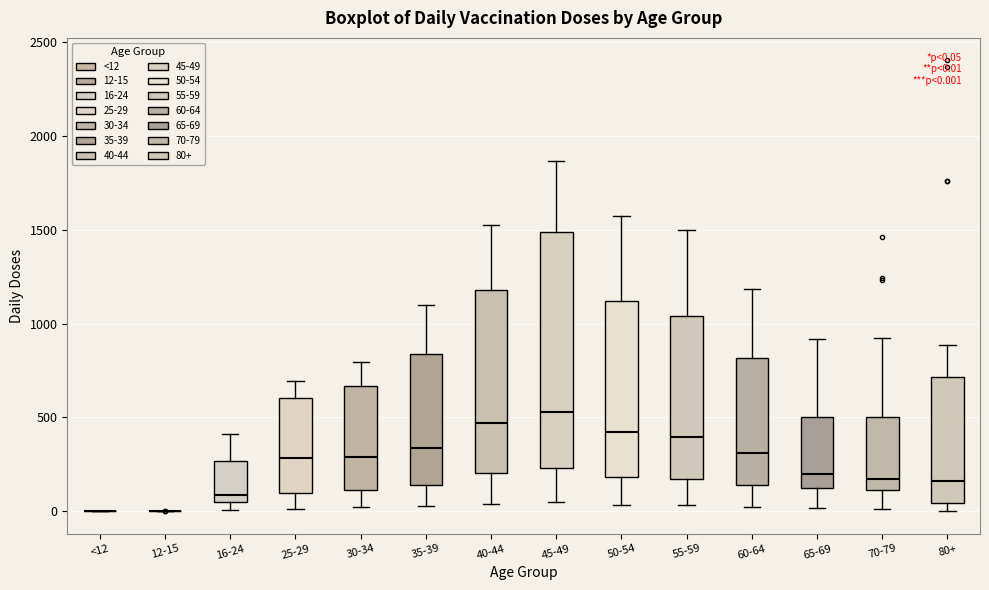

Comparing the boxes themselves (not the whiskers), which one is the tallest?

45-49